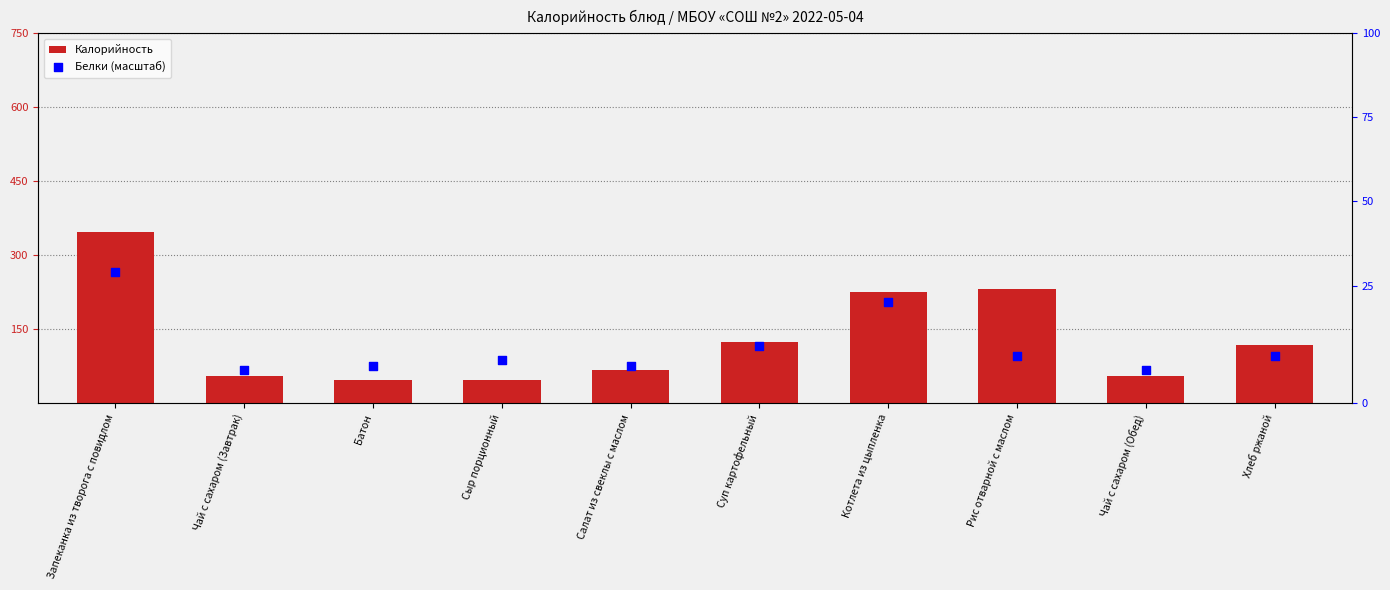

What is the total value across all series at Хлеб ржаной?

258